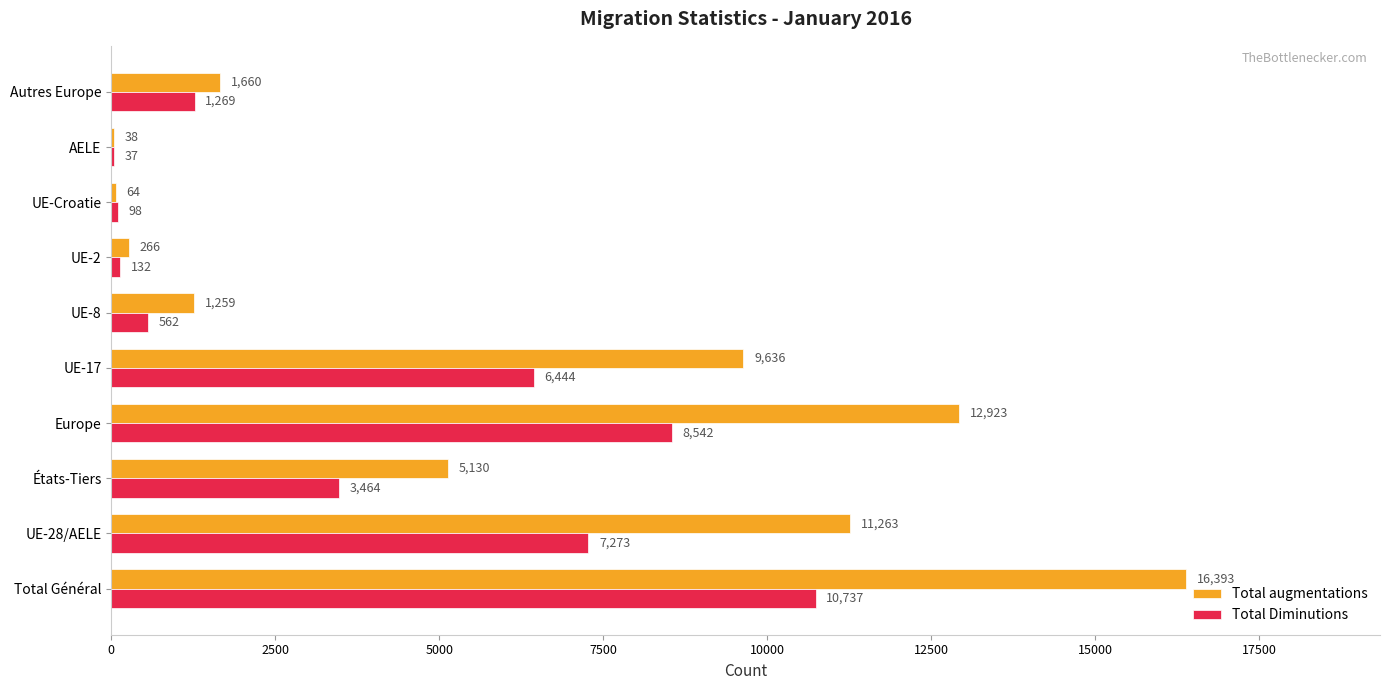

Read the Total augmentations value at AELE.

38